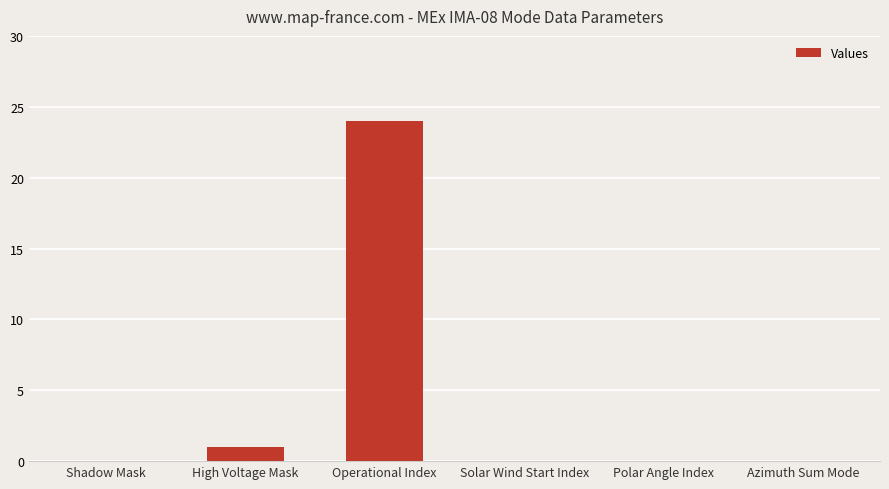

Reading right to left, list all the values displayed in this chart.

Azimuth Sum Mode=0	Polar Angle Index=0	Solar Wind Start Index=0	Operational Index=24	High Voltage Mask=1	Shadow Mask=0